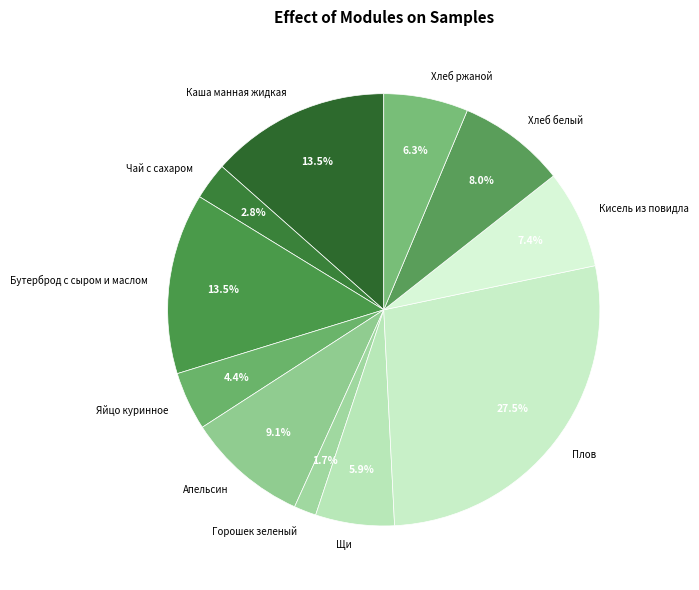

What is the largest slice in the pie chart?

Плов